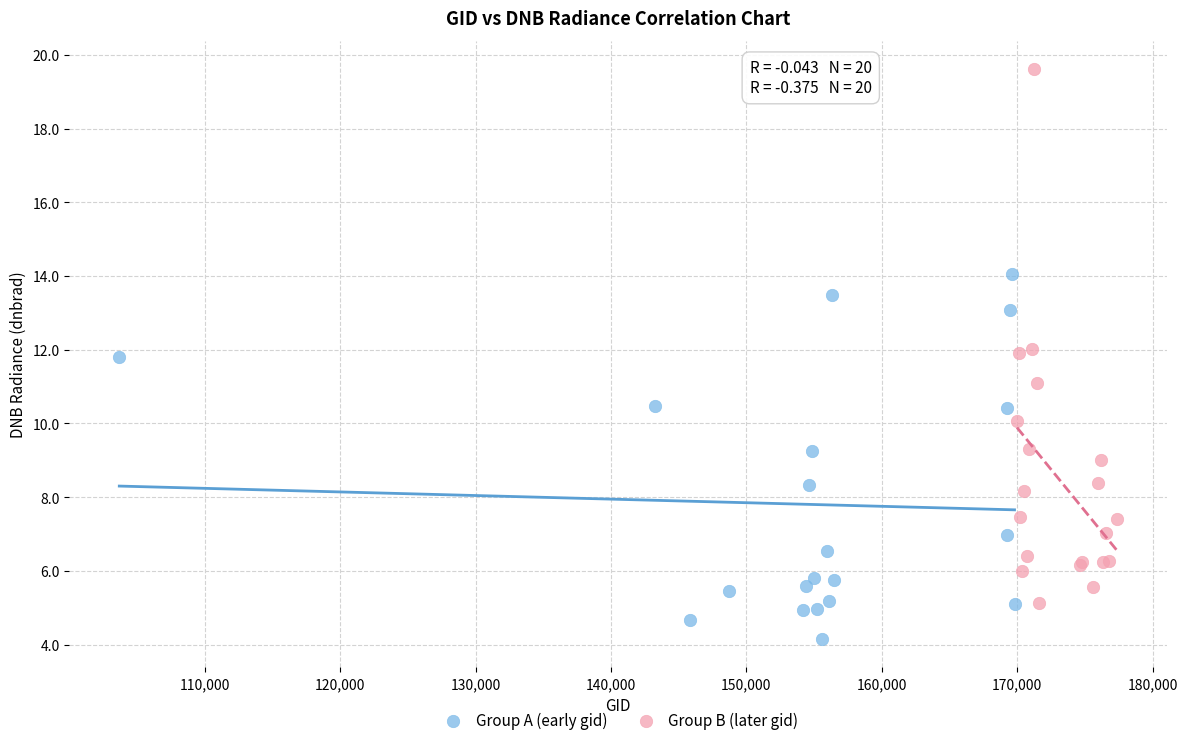

Which series has the largest Y range (max minus min)?

Group B (later gid)